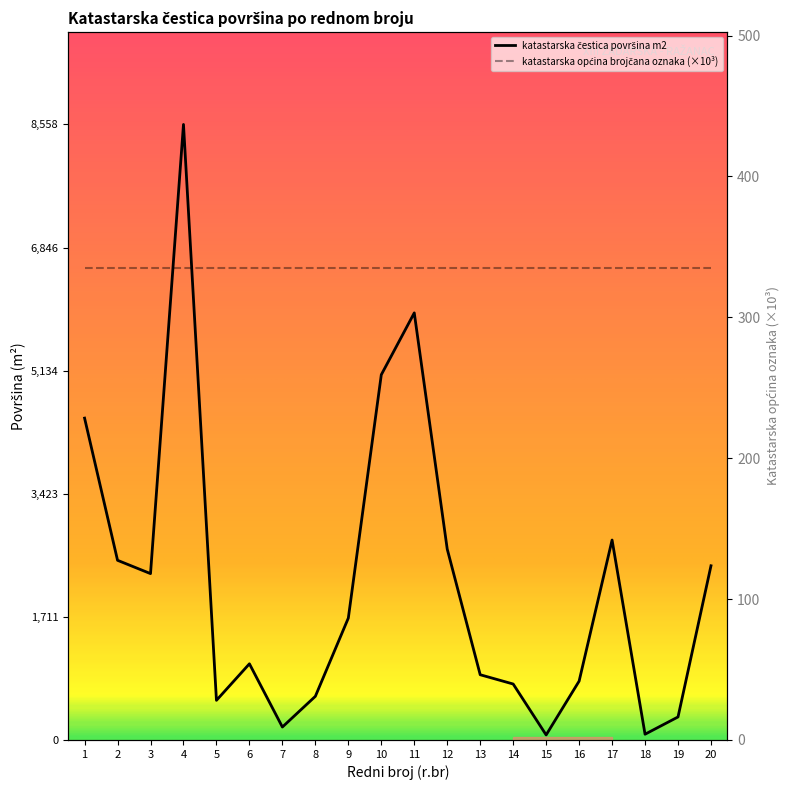

How many points are lower than both their immediate neighbors (excluding endpoints)?

5